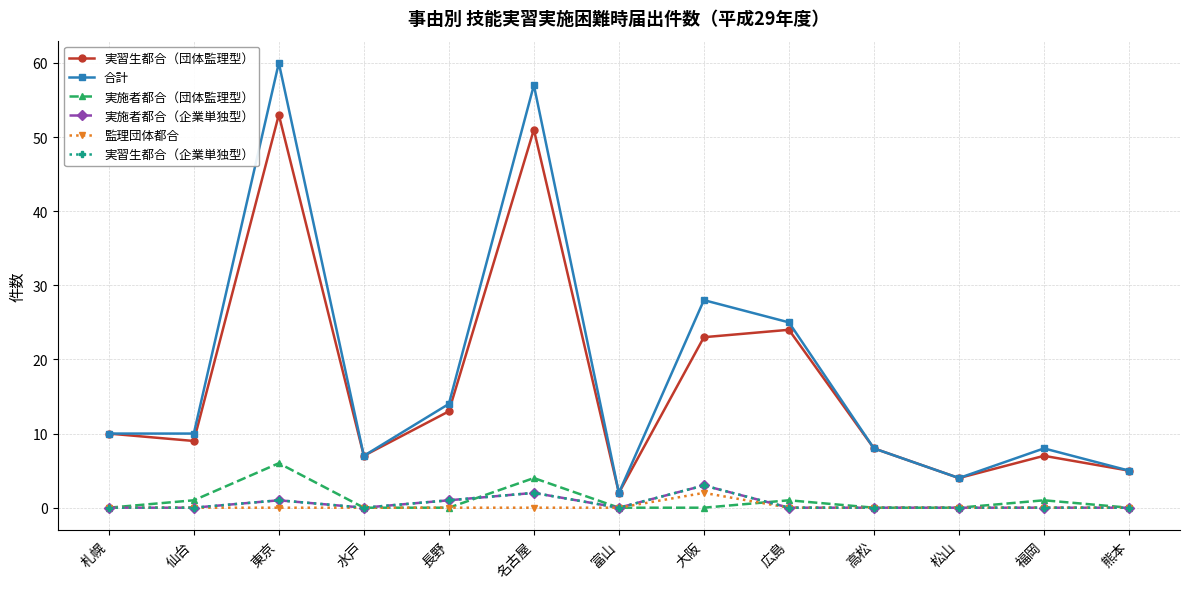

Rank the series by their maximum value, from lowest to highest.

監理団体都合, 実施者都合（企業単独型）, 実習生都合（企業単独型）, 実施者都合（団体監理型）, 実習生都合（団体監理型）, 合計